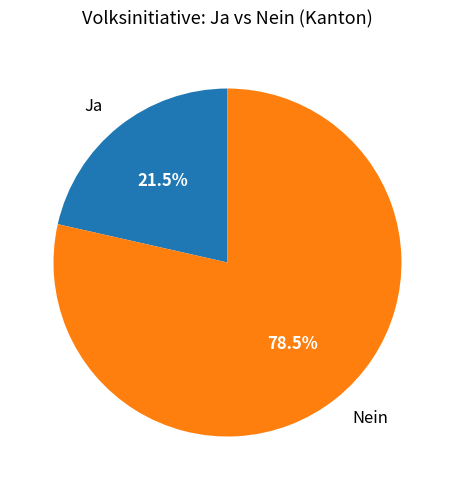

To the nearest percent, what is the average slice percentage?

50%